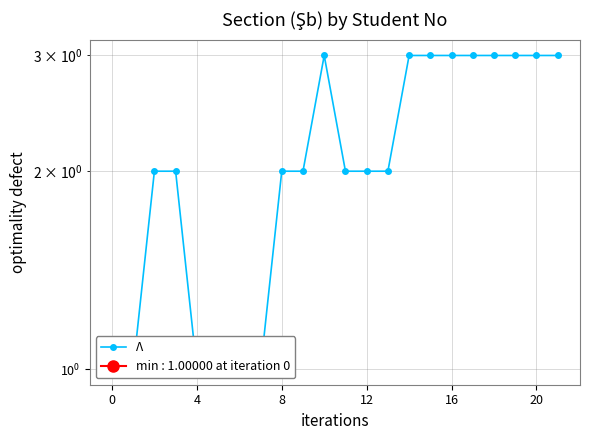

Approximately how many times larger is the value at 15 compared to 17?

1.0